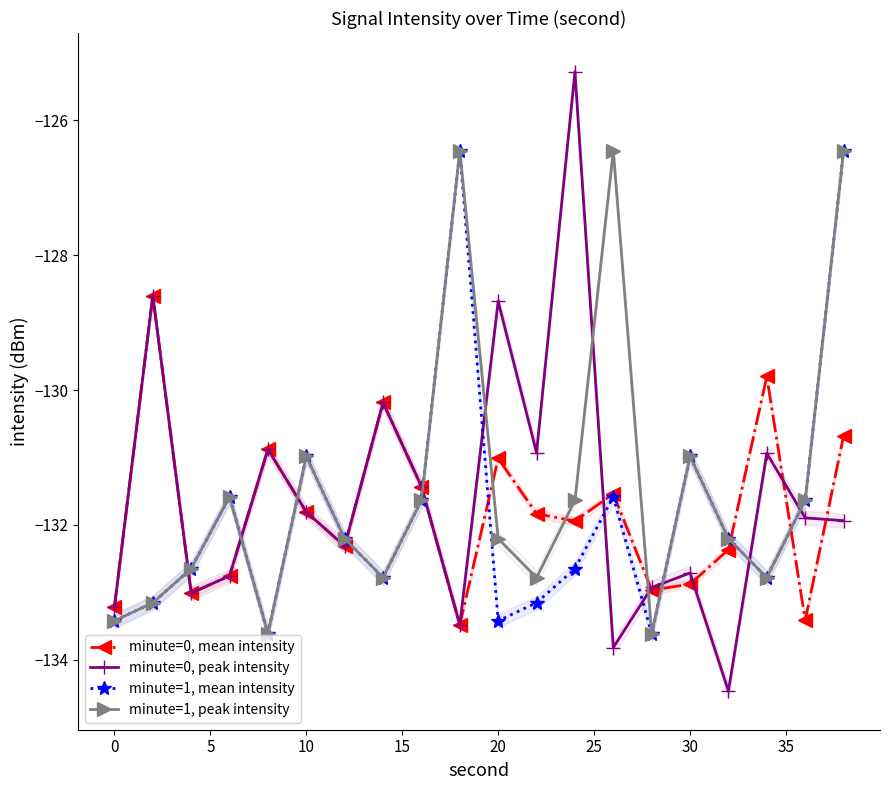

Where is minute=0, mean intensity nearest to the value -131?

20